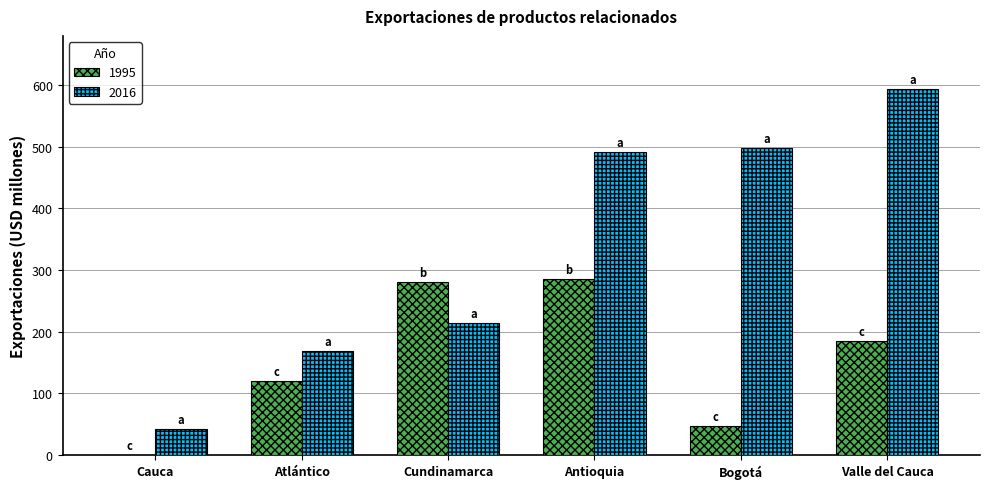

What is the sum of all 1995 values?

919.7